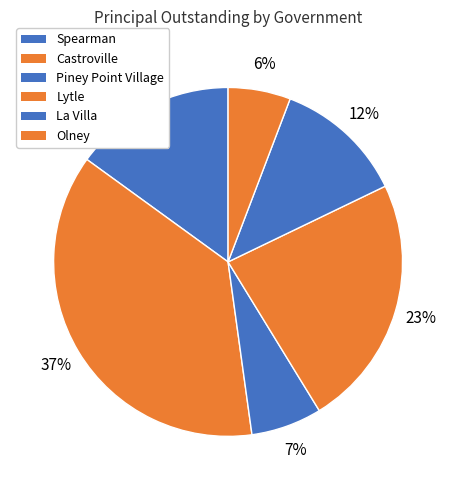

Rank the categories by value from highest to lowest.

Castroville, Lytle, Spearman, La Villa, Piney Point Village, Olney